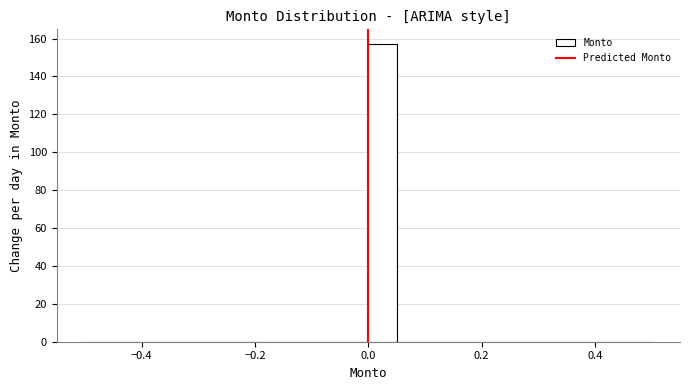

Around what value on the x-axis is the tallest bar? Give the approximate position of its centre, as read against the axis.

0.02